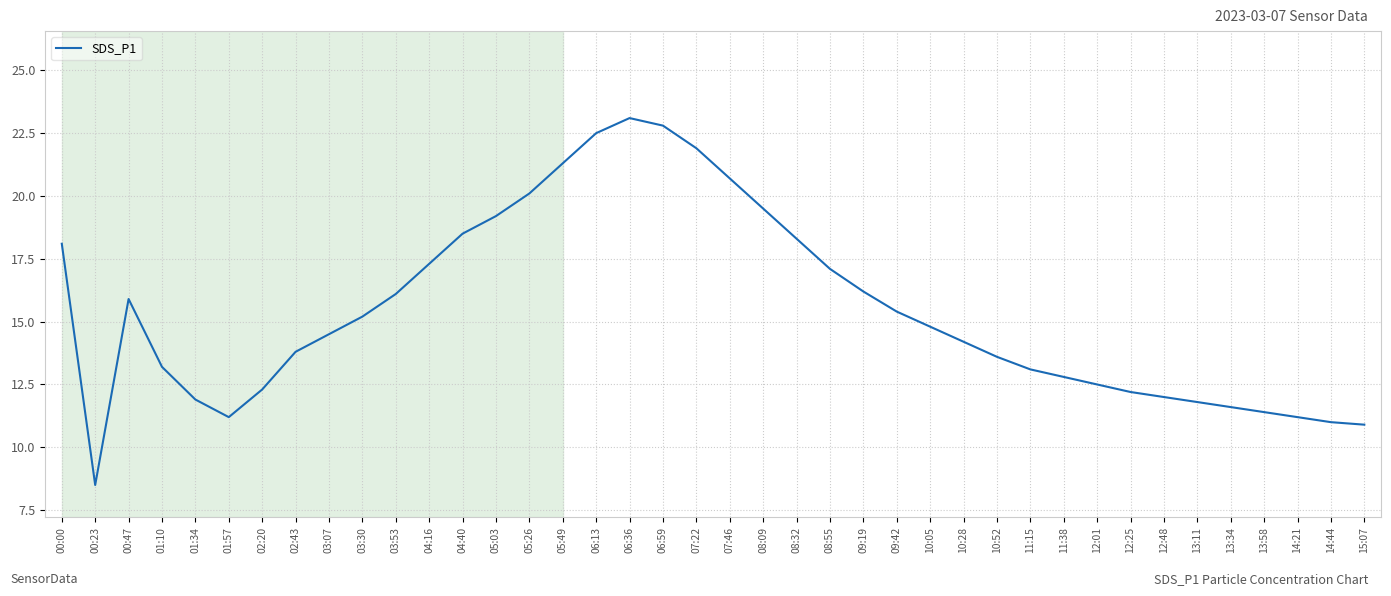

At which label does the data first exceed 14?

00:00